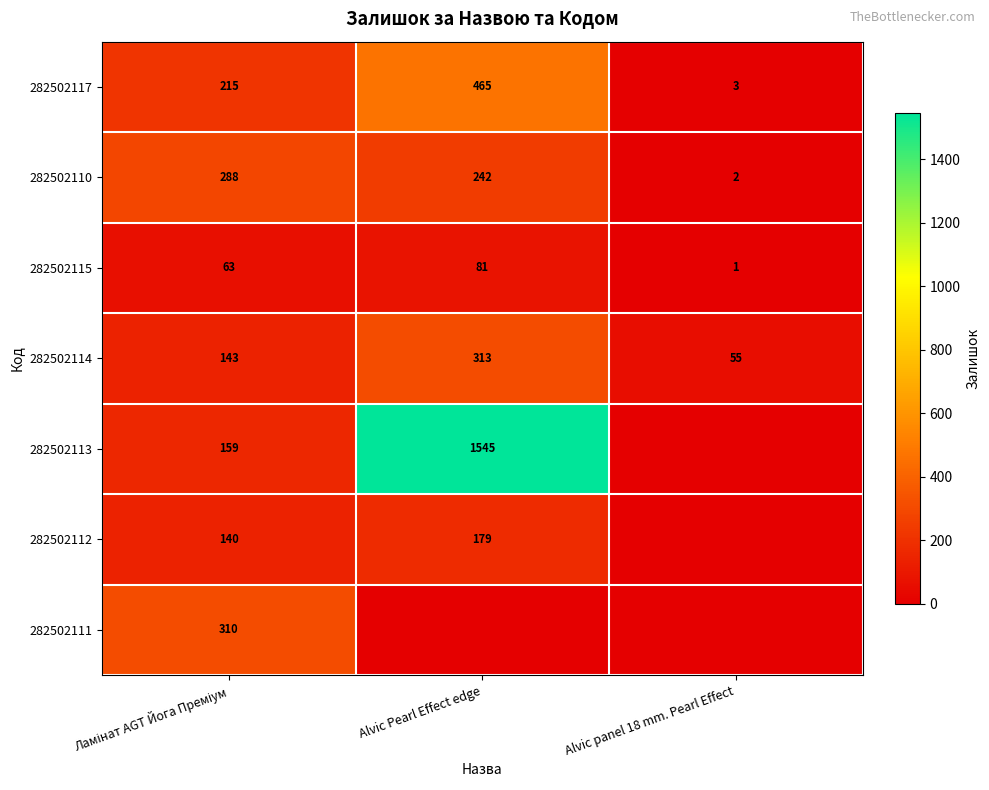

At how many categories does at least one series exceed 742?

1